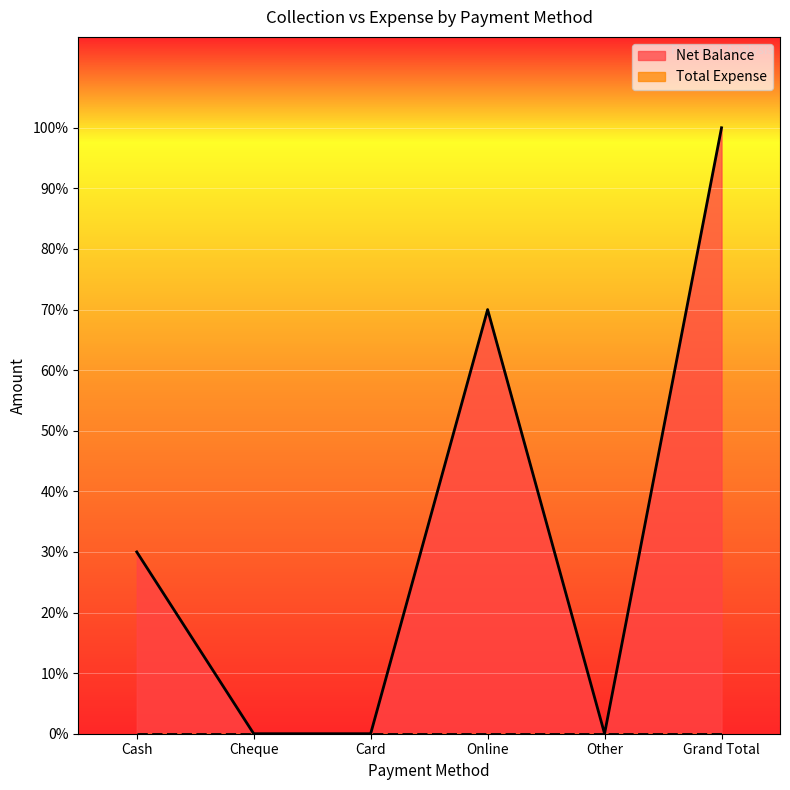

Rank the categories by value from lowest to highest.

Cheque, Card, Other, Cash, Online, Grand Total